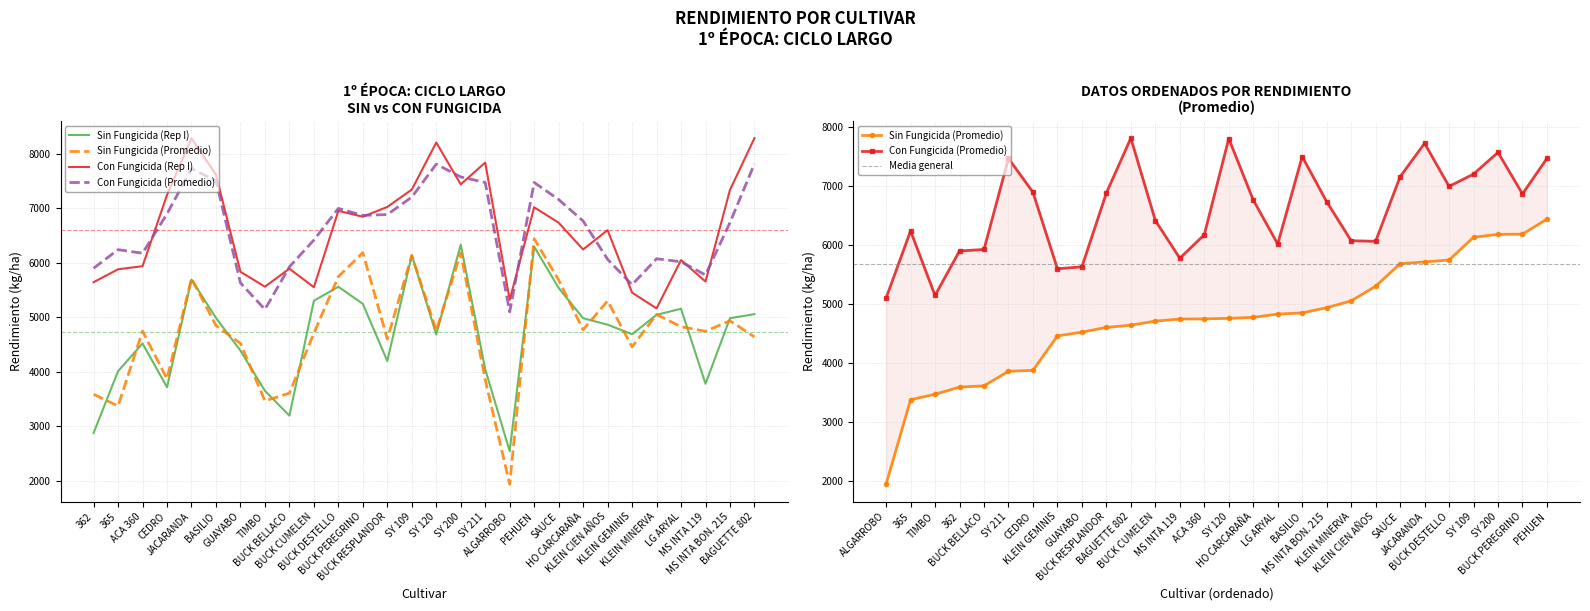

What is the maximum value for Sin Fungicida (Rep I)?

6331.4